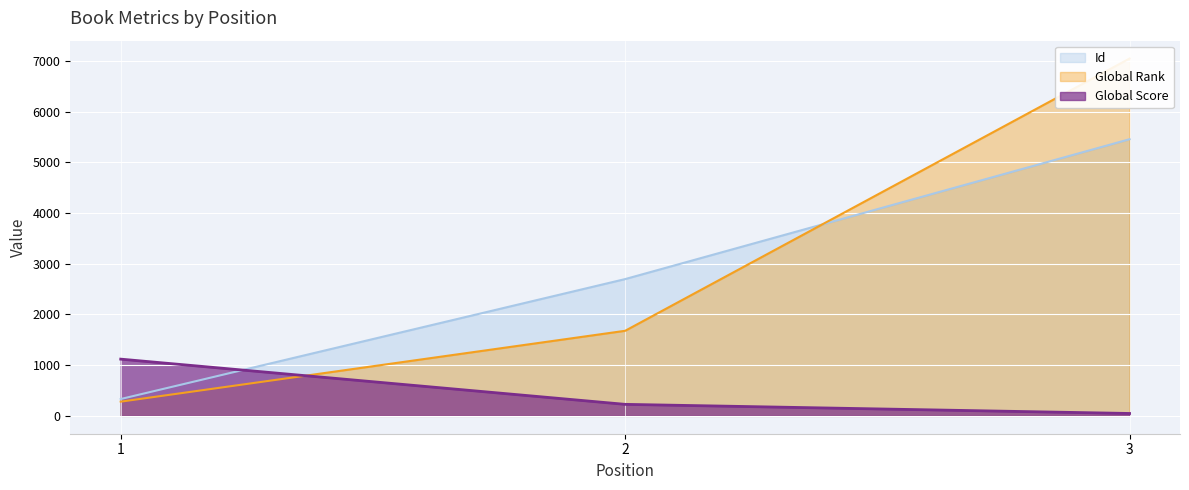

True or false: Global Rank has a value of 11389 at 3.

False